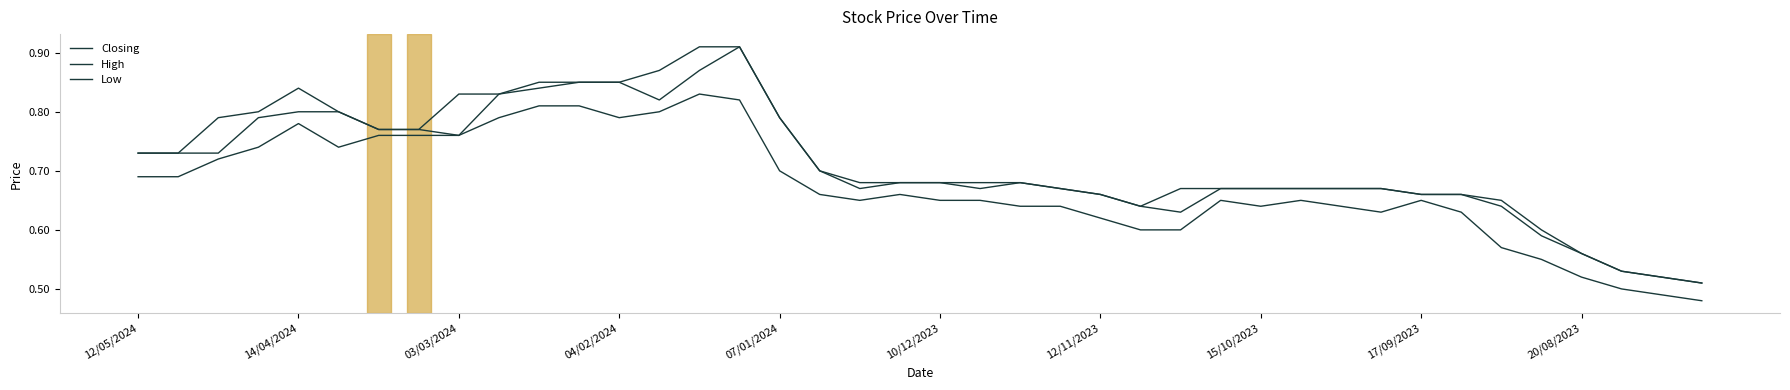

Which series has the largest total across all categories?

High